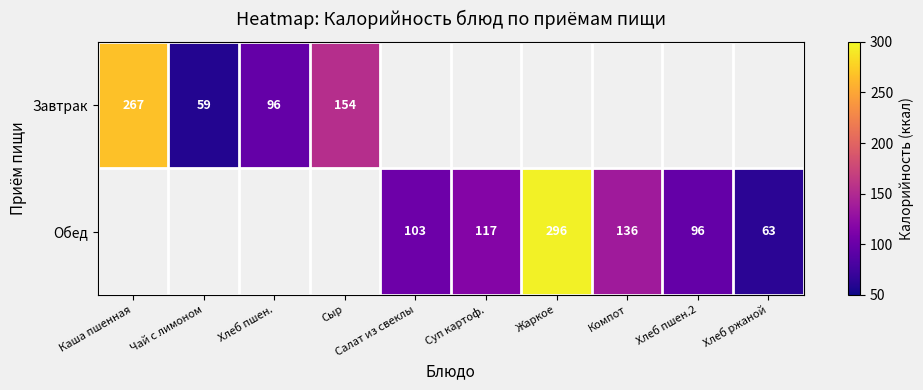

Is the value of Обед at Компот greater than the value of Завтрак at Каша пшенная?

No